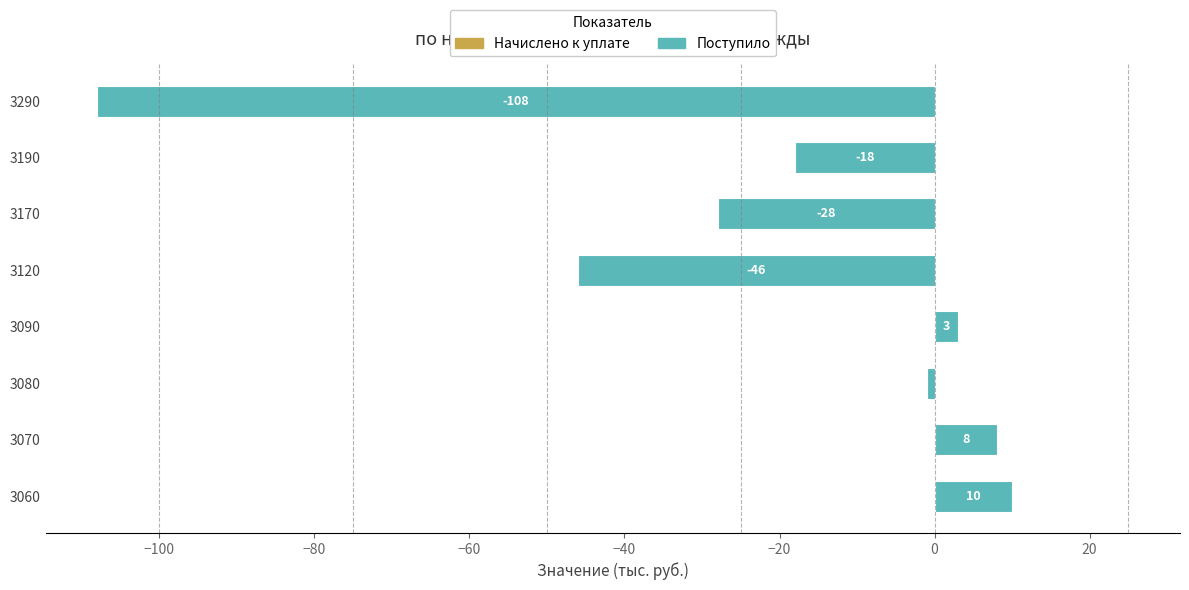

Reading top to bottom, what are all the values shown in this chart?

-108	-18	-28	-46	3	-1	8	10